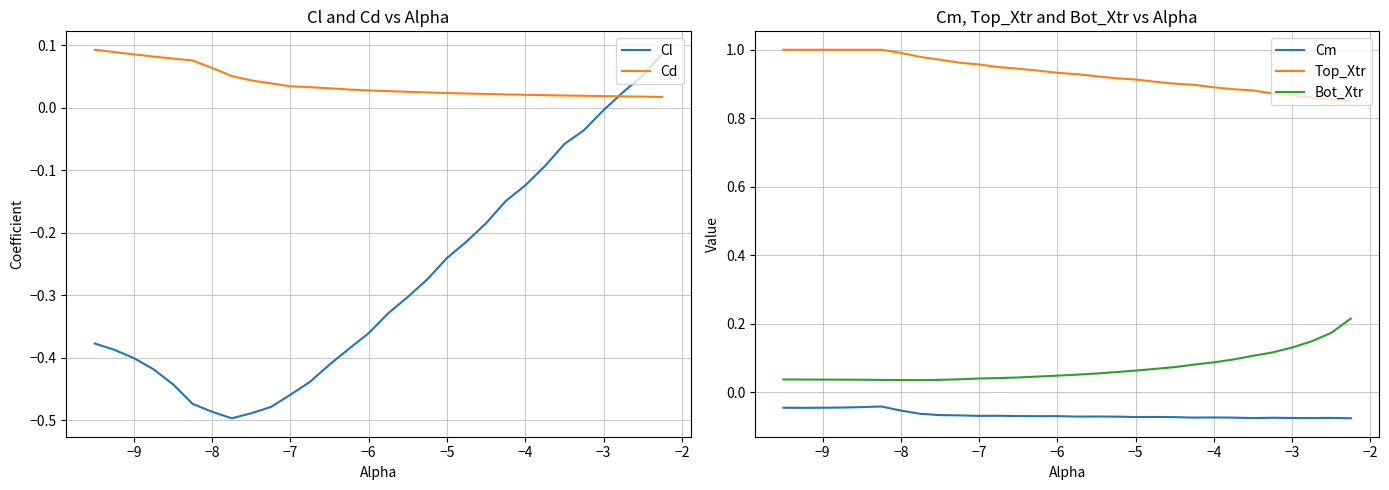

True or false: Bot_Xtr and Cm intersect in this chart.

False